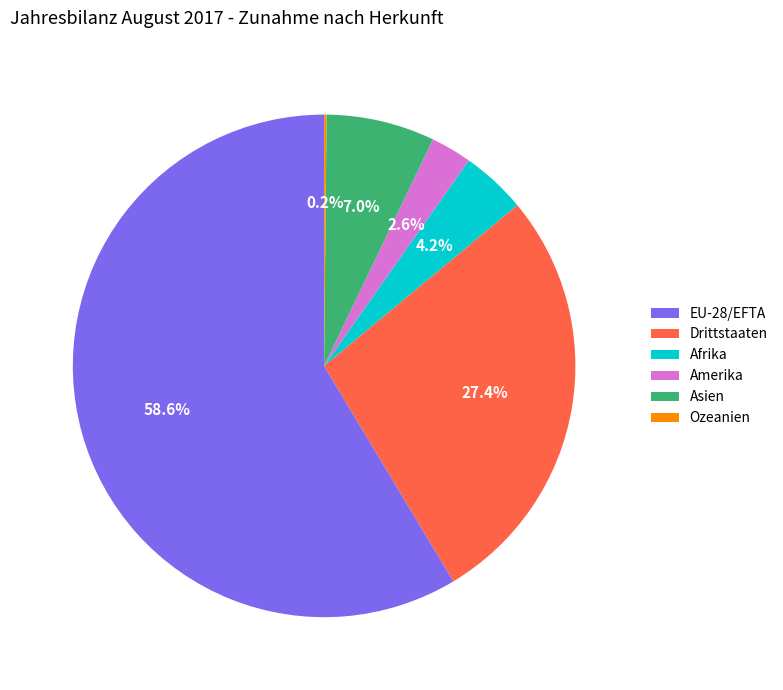

To the nearest percent, what percentage of the pie is Afrika?

4%